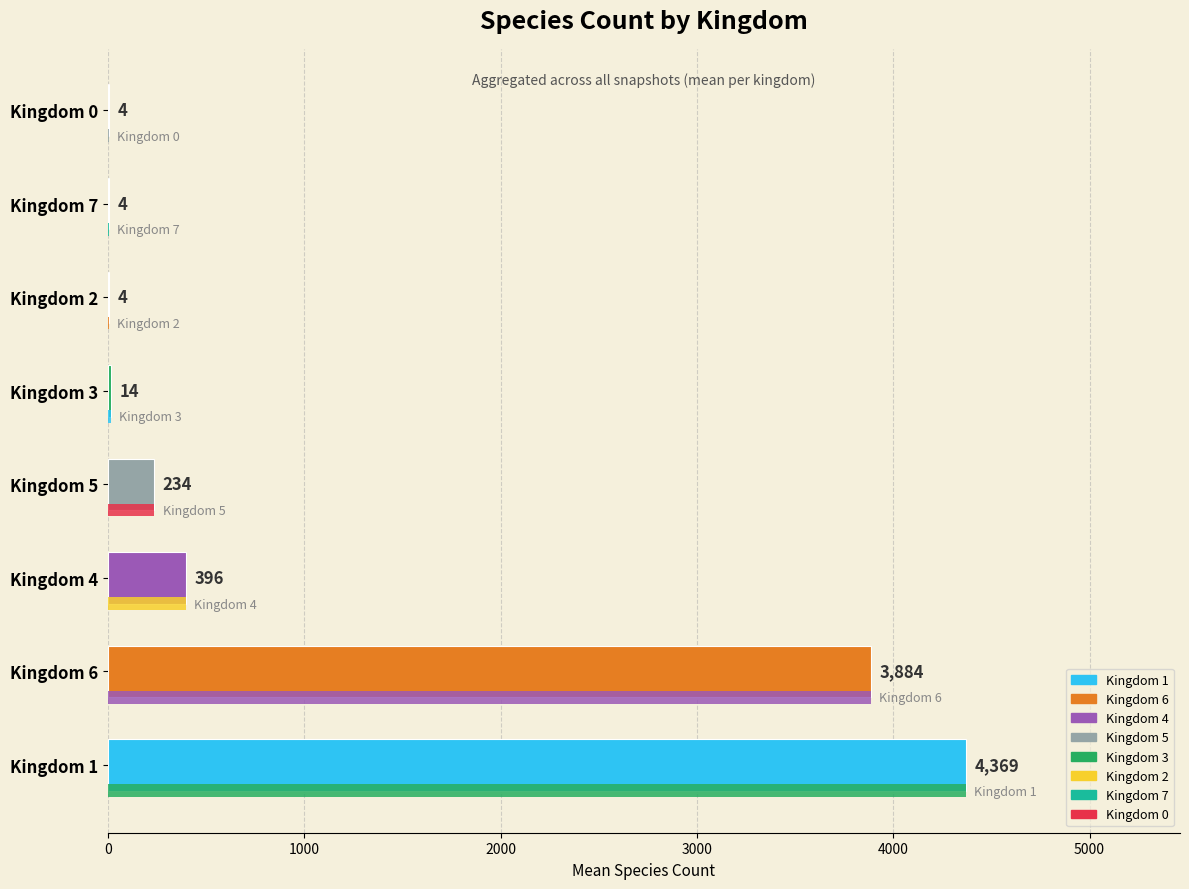

Which category has the highest value across all series?

1